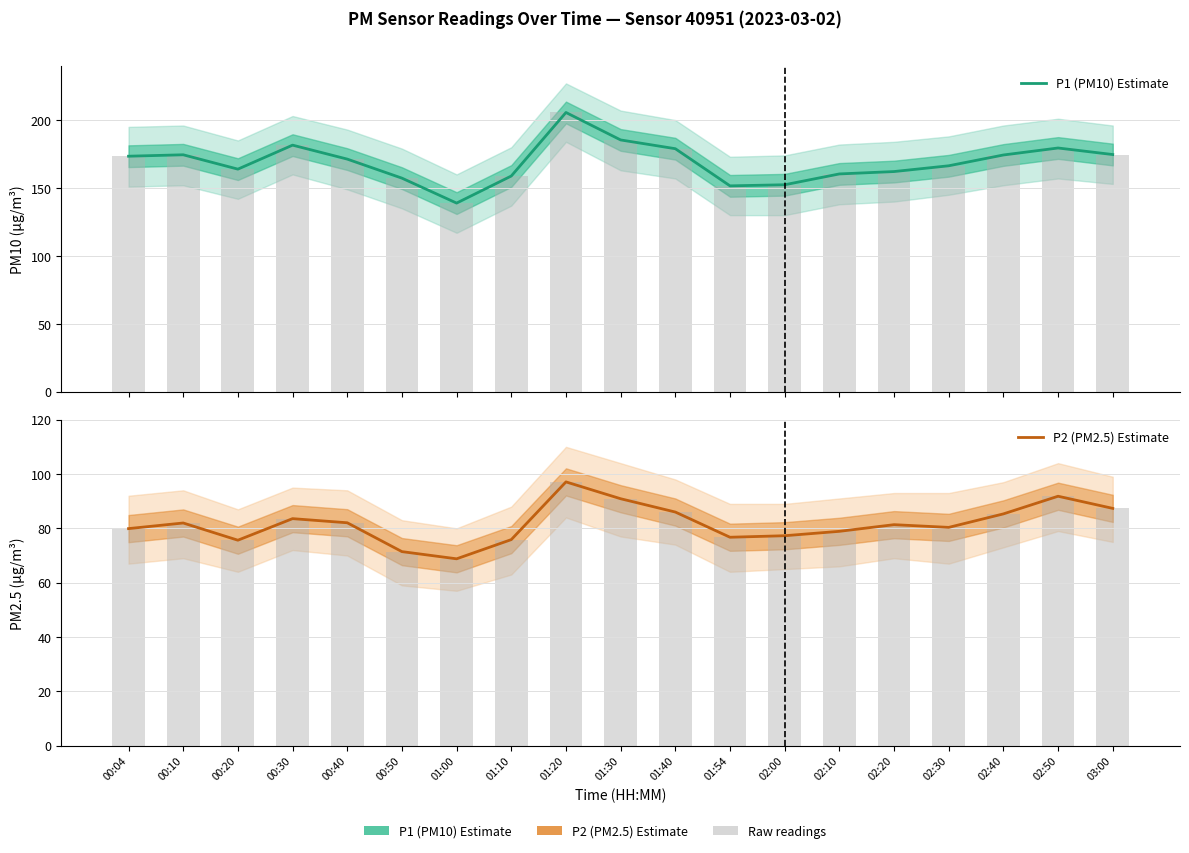

Is the value of P1 (PM10) Estimate at 00:40 greater than the value of P2 (PM2.5) Estimate at 02:00?

Yes